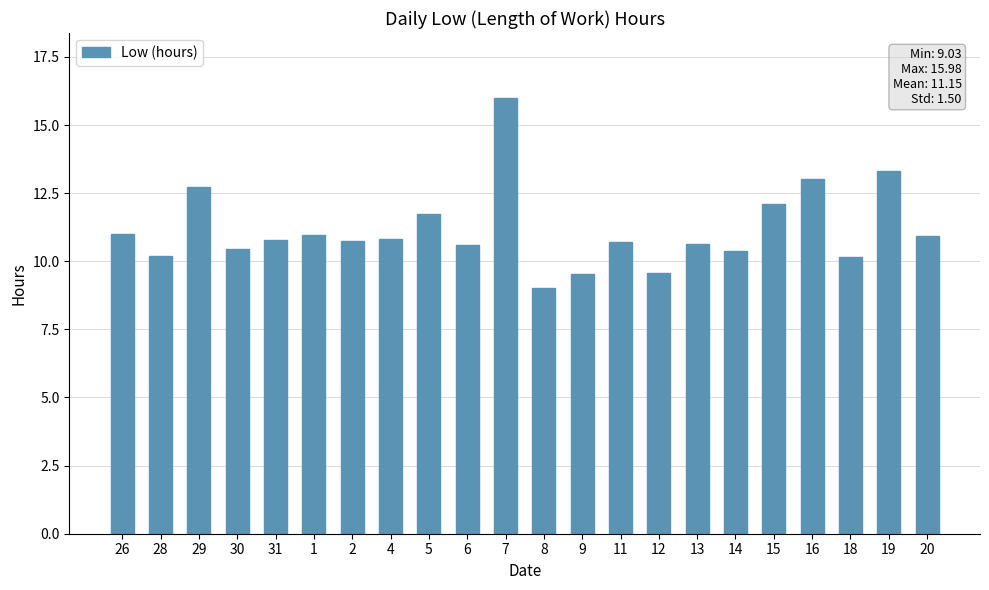

True or false: the data shows 12.7 at 29.

True